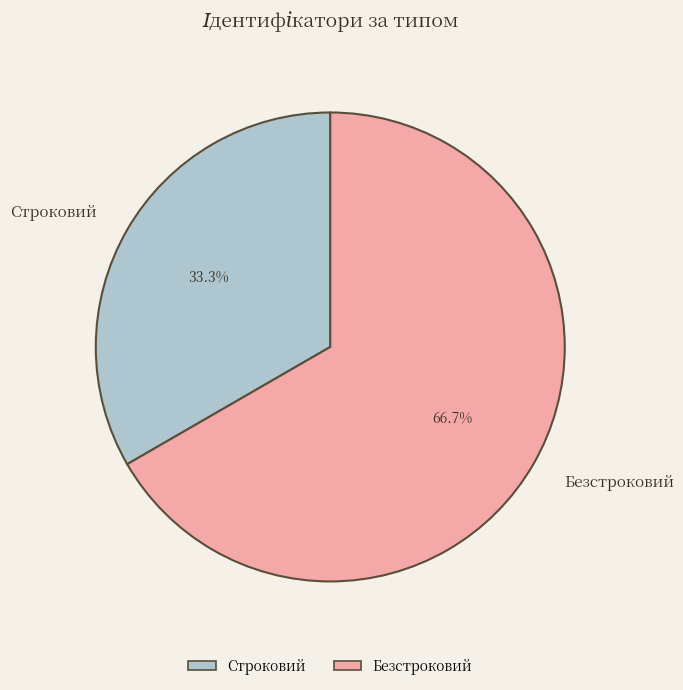

To the nearest percent, what percentage of the pie is Безстроковий?

67%